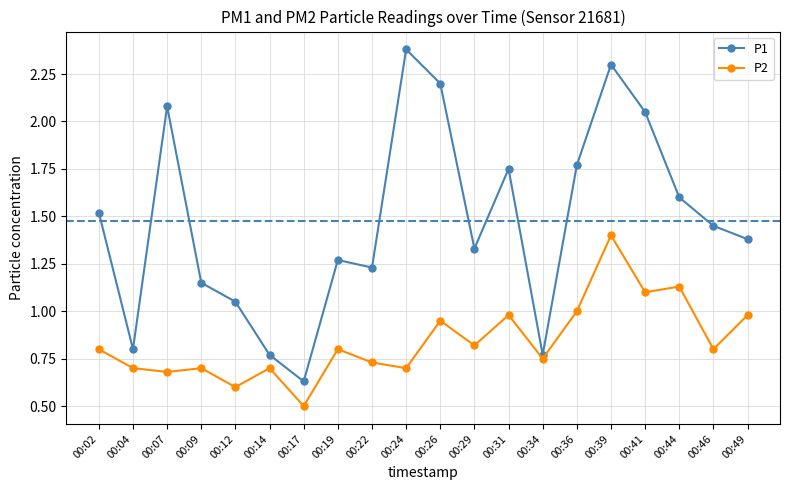

True or false: P1 and P2 cross at least once.

False